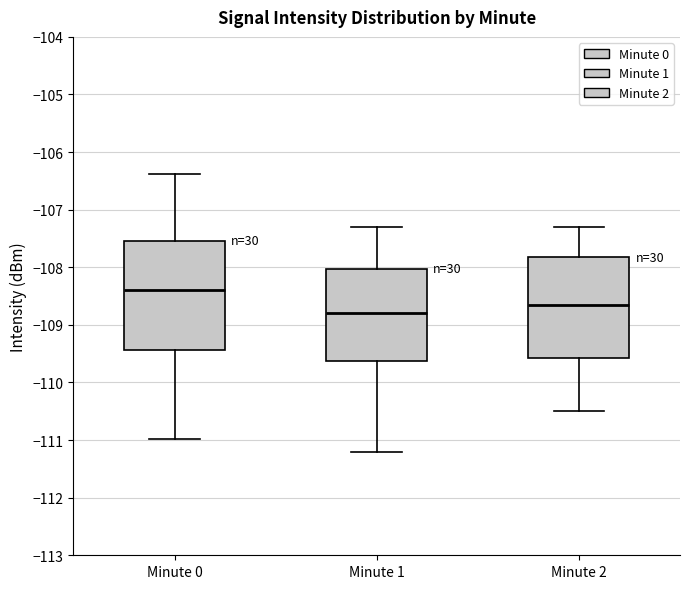

Which box is the tallest, from its lower edge to its upper edge?

Minute 0